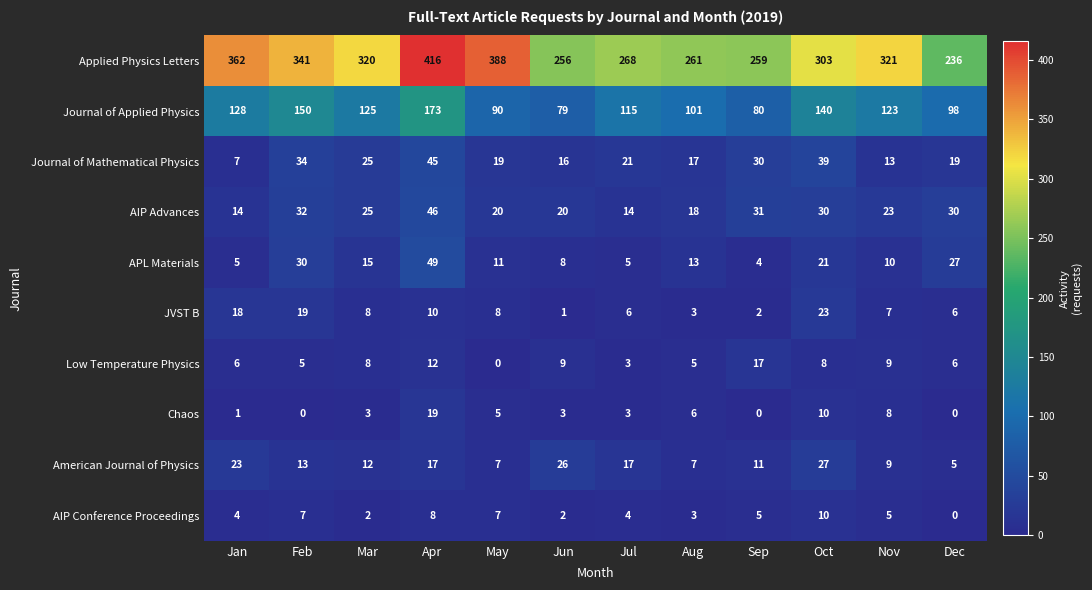

At how many categories does at least one series exceed 251?

11